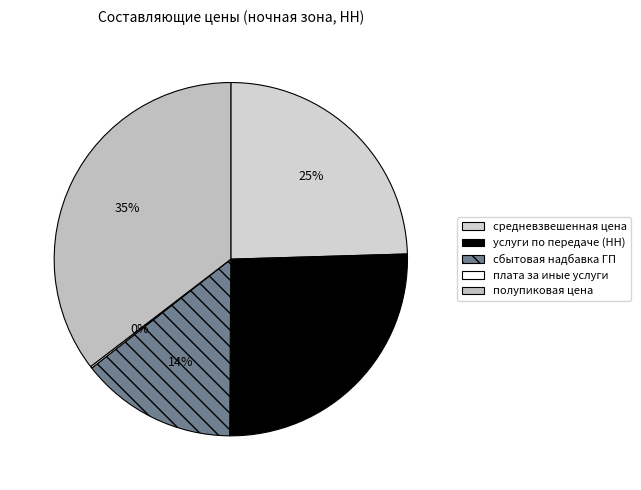

Between средневзвешенная цена and плата за иные услуги, which is larger?

средневзвешенная цена